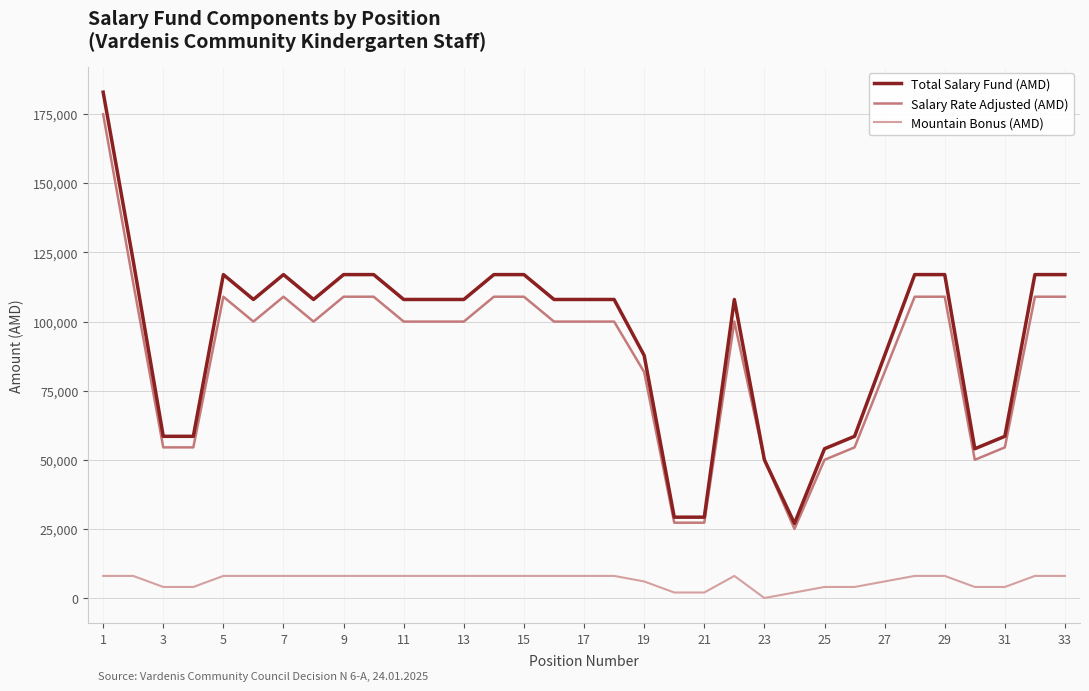

What is the maximum value for Total Salary Fund (AMD)?

183000